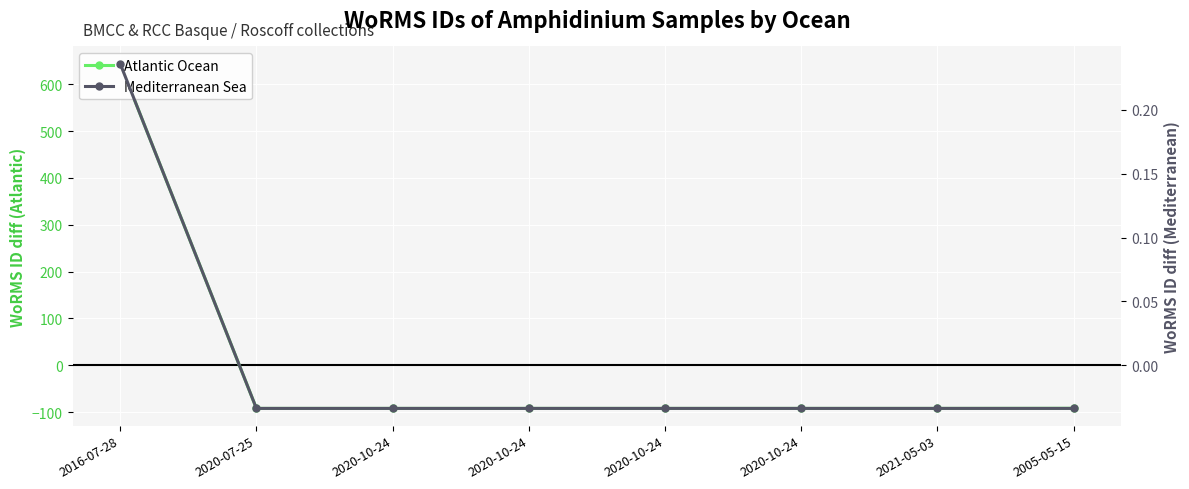

Is this an area chart (filled region under the line)?

No